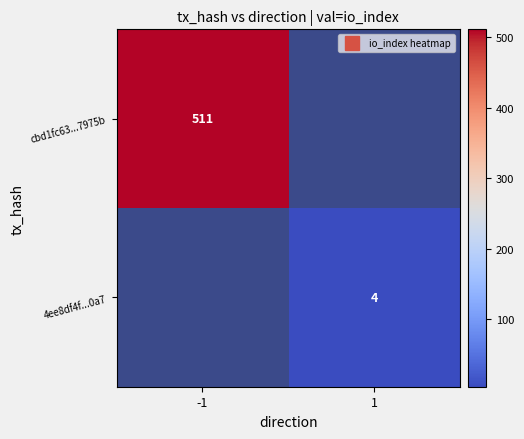

At which category does the chart reach its minimum across all series?

1